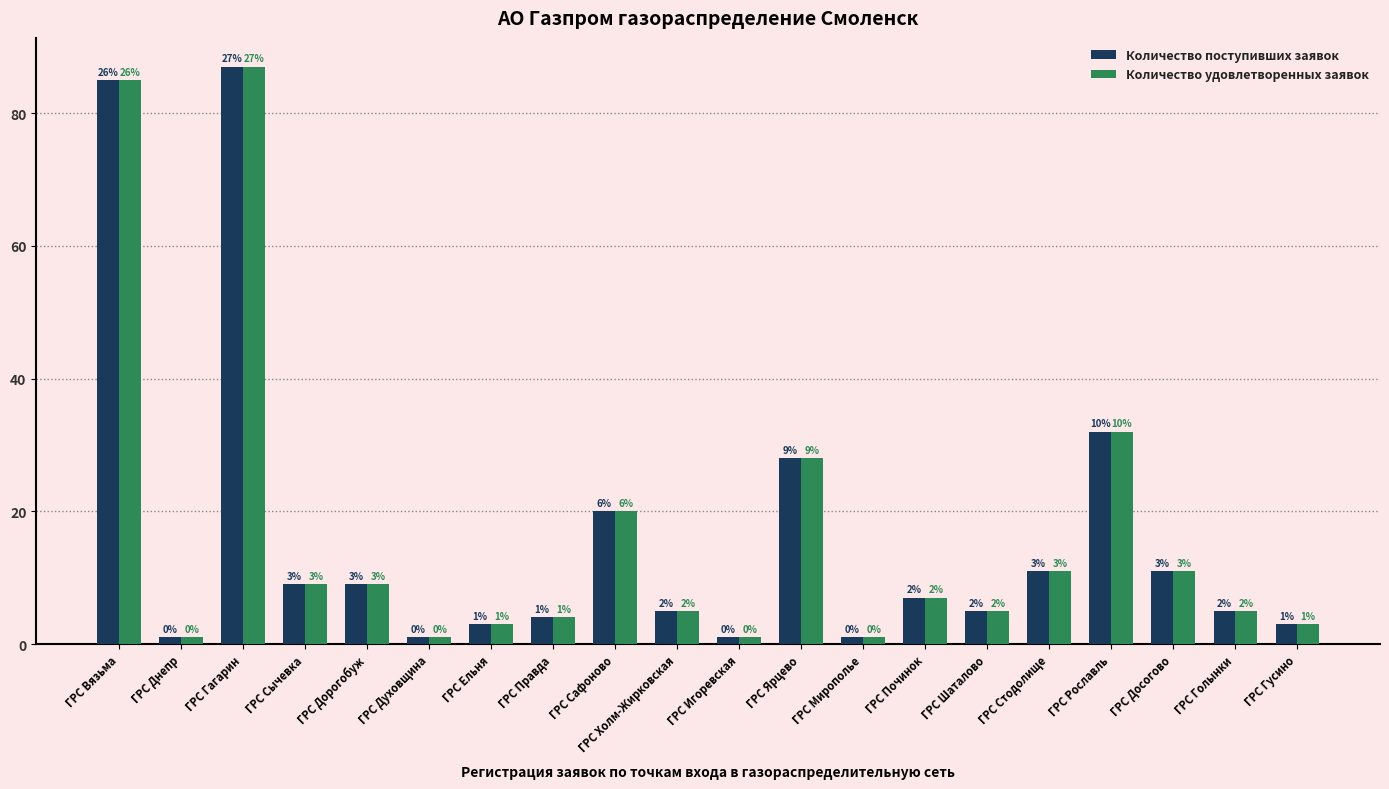

Does the chart contain any negative values?

No